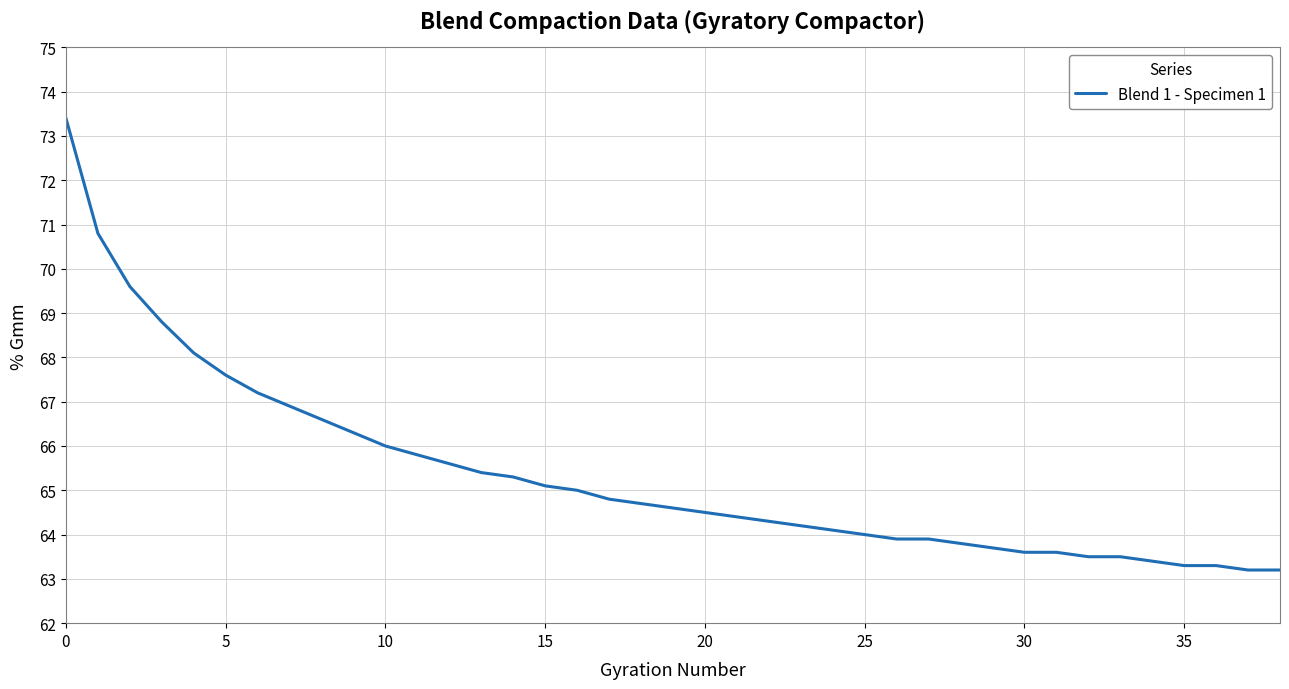

What is the difference between the maximum and minimum values?

10.2